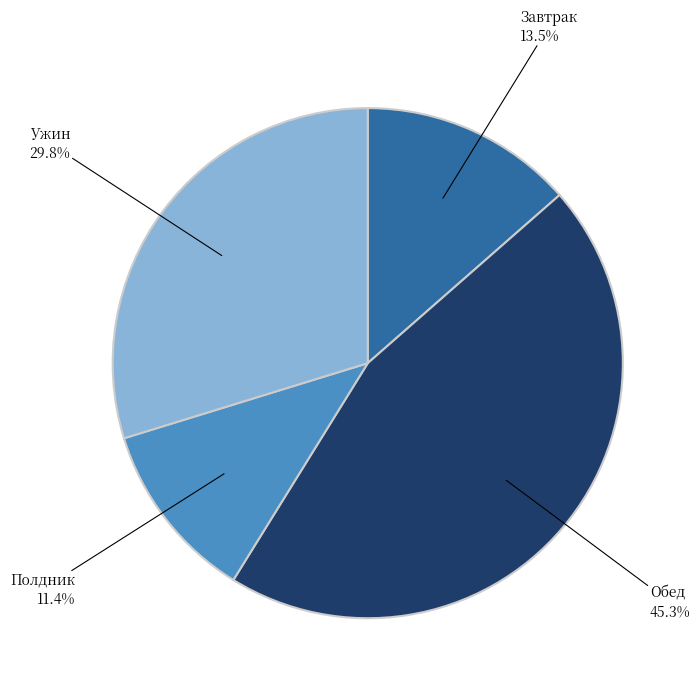

To the nearest percent, what portion does Полдник represent?

11%